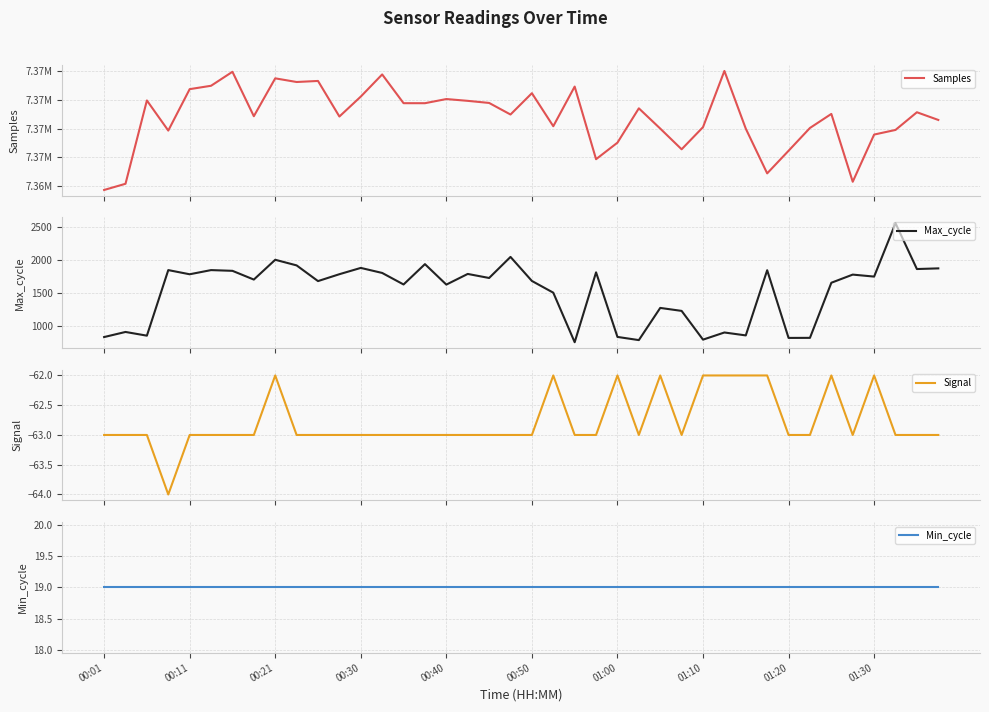

The Signal series shows -83 at 00:30. True or false?

False